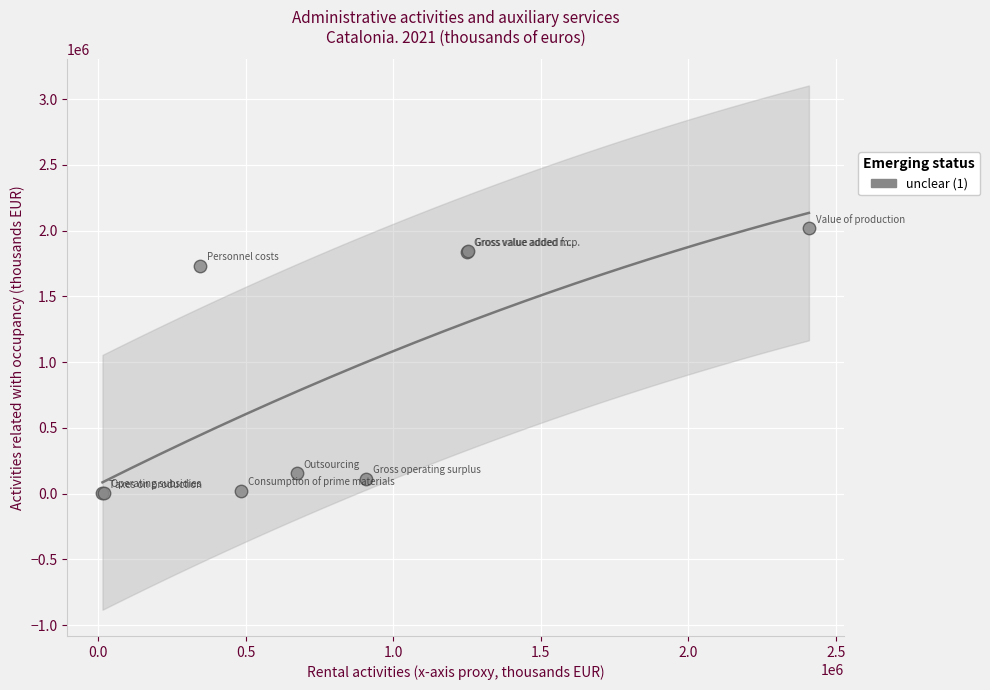

What Y value in the scatter plot is closest to 1008788?

1731322